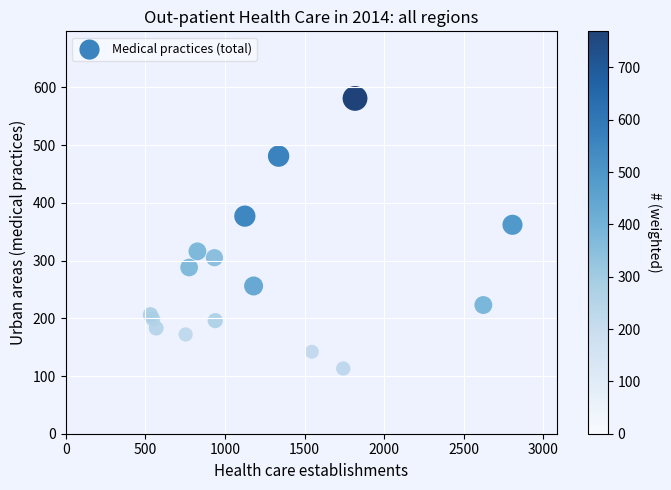

What is the range of Y values (max minus min)?

468